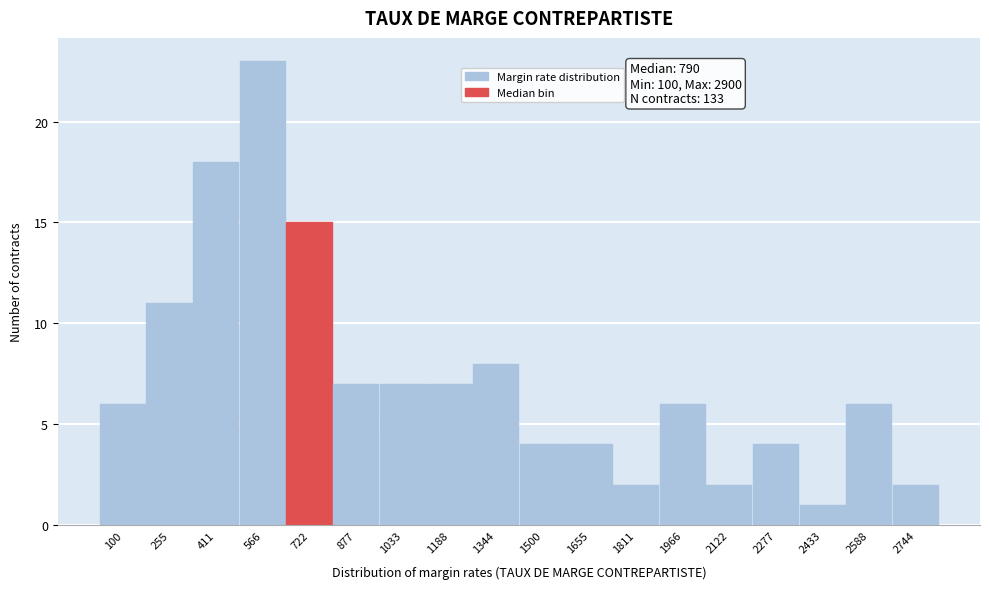

Reading right to left, list all the values displayed in this chart.

2744=2	2588=6	2433=1	2277=4	2122=2	1966=6	1811=2	1655=4	1500=4	1344=8	1188=7	1033=7	877=7	722=15	566=23	411=18	255=11	100=6